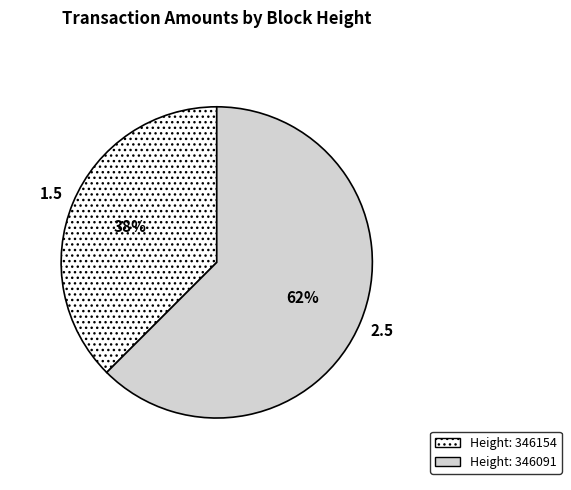

To the nearest percent, what is the average slice percentage?

50%